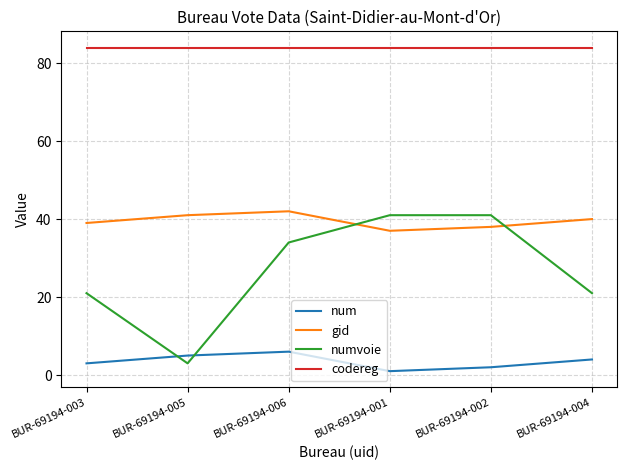

List the labels in order of num value, smallest first.

BUR-69194-001, BUR-69194-002, BUR-69194-003, BUR-69194-004, BUR-69194-005, BUR-69194-006